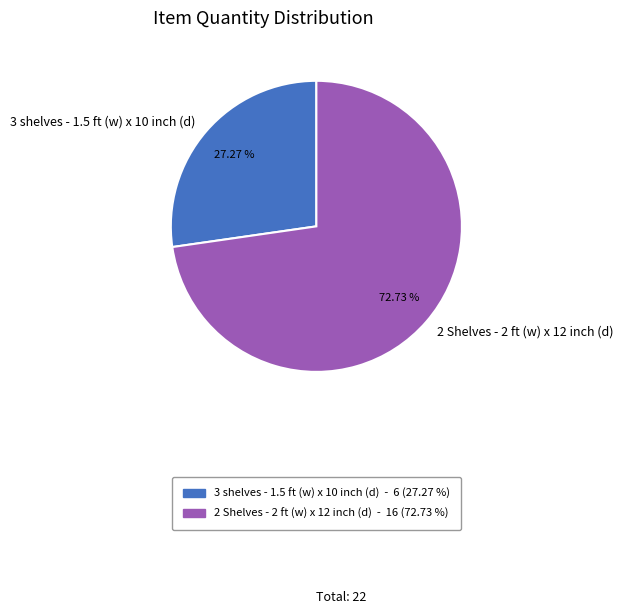

Approximately how many times larger is the value at 2 Shelves - 2 ft (w) x 12 inch (d) compared to 3 shelves - 1.5 ft (w) x 10 inch (d)?

2.7